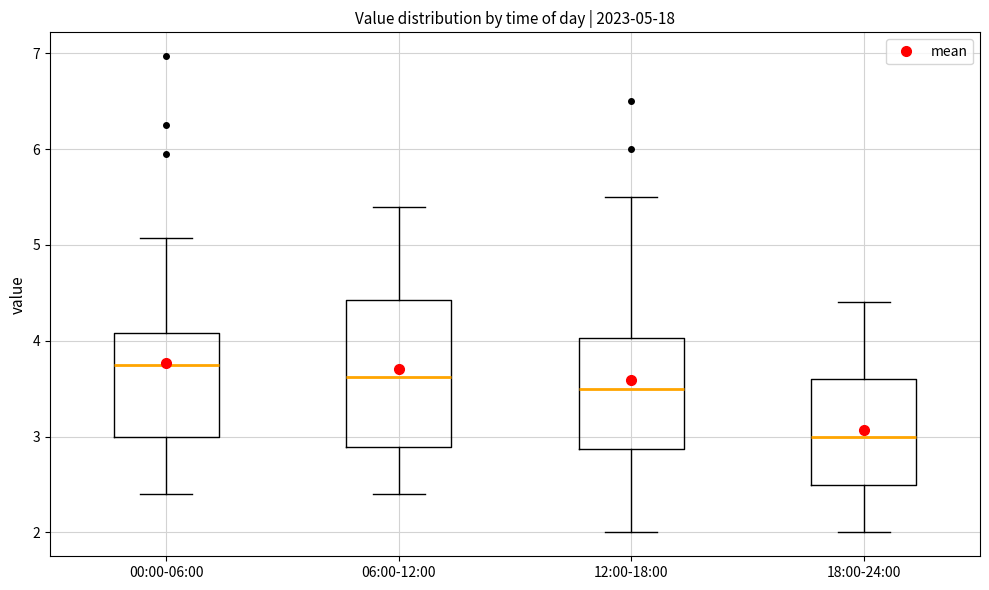

Comparing the boxes themselves (not the whiskers), which one is the tallest?

06:00-12:00